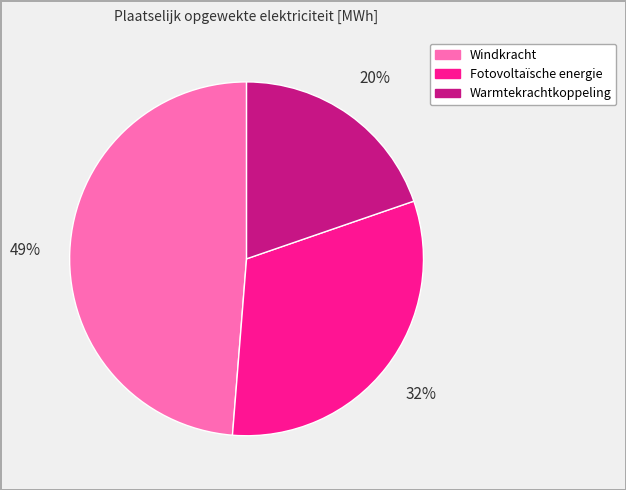

Rank the categories by value from highest to lowest.

Windkracht, Fotovoltaïsche energie, Warmtekrachtkoppeling